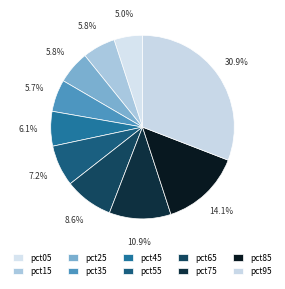

The pct45 slice represents 16% of the pie. True or false?

False